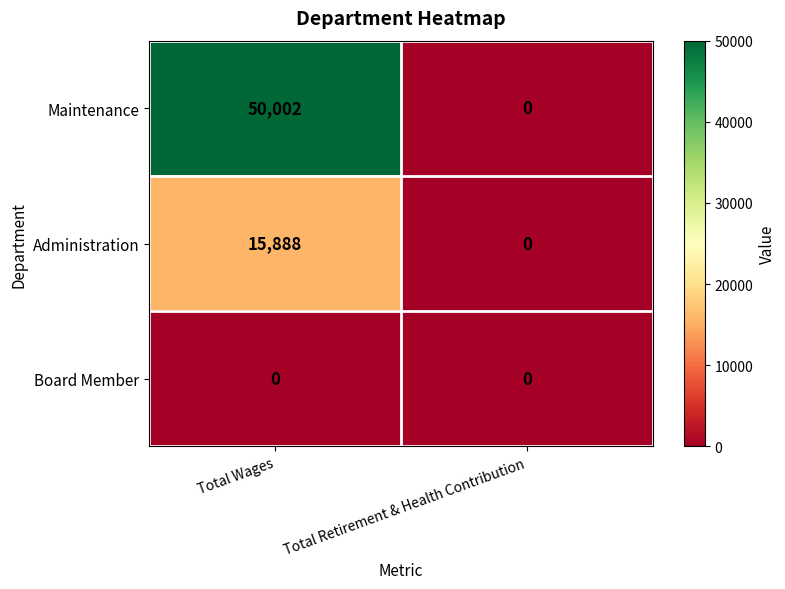

At how many categories does at least one series exceed 21965?

1